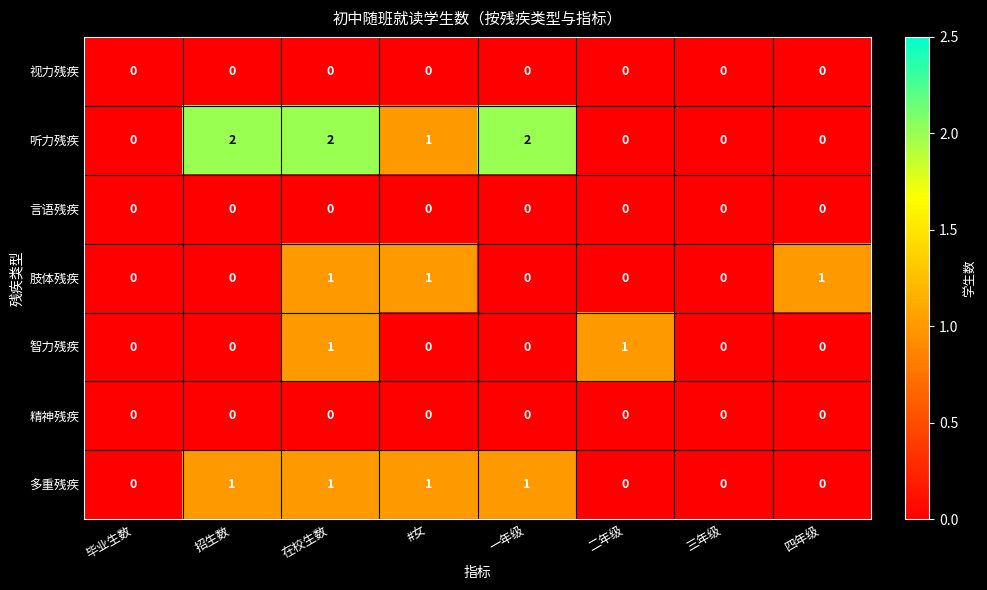

Which series has the largest range (max minus min)?

听力残疾